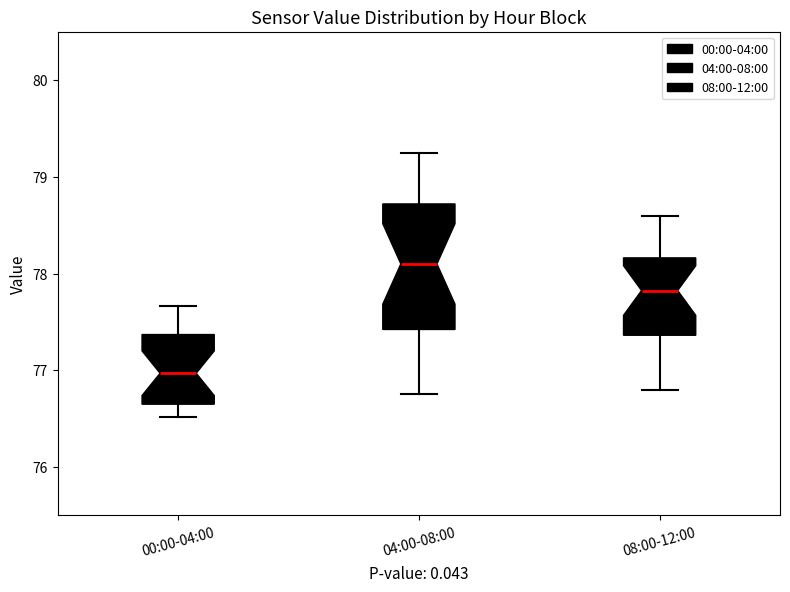

Reading left to right, read every box against the y-axis: the position of its median line, the range the box covers, and the ends of its whiskers. The values are not printed on the chart, so give them approximately, as read against the axis.

00:00-04:00: median 77.0, box 76.7 to 77.4, whiskers 76.5 to 77.7
04:00-08:00: median 78.1, box 77.4 to 78.7, whiskers 76.8 to 79.3
08:00-12:00: median 77.8, box 77.4 to 78.2, whiskers 76.8 to 78.6